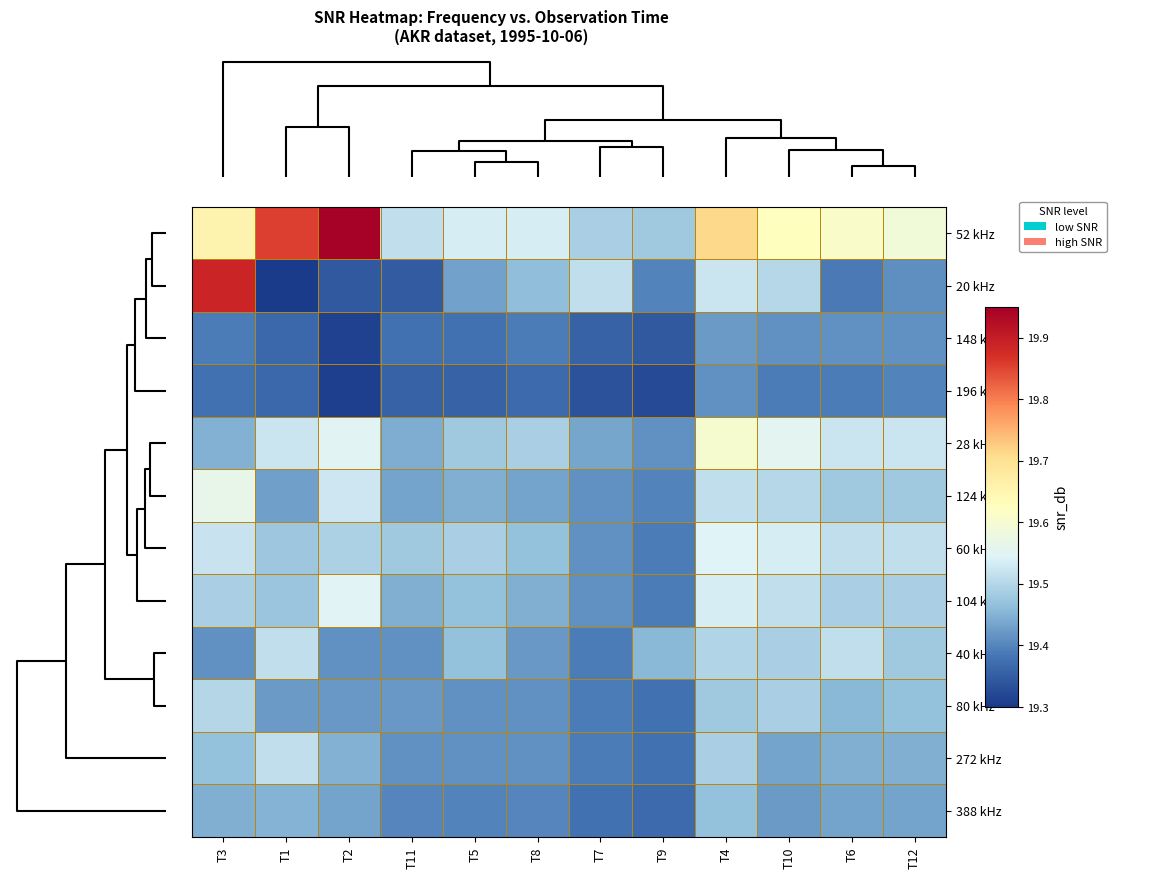

Reading right to left, list all the values displayed in this chart.

52 kHz: T12=19.6	T6=19.6	T10=19.6	T4=19.7	T9=19.5	T7=19.5	T8=19.5	T5=19.5	T11=19.5	T2=19.9	T1=19.9	T3=19.7
20 kHz: T12=19.4	T6=19.4	T10=19.5	T4=19.5	T9=19.4	T7=19.5	T8=19.5	T5=19.4	T11=19.3	T2=19.3	T1=19.2	T3=19.9
148 kHz: T12=19.4	T6=19.4	T10=19.4	T4=19.4	T9=19.3	T7=19.4	T8=19.4	T5=19.4	T11=19.4	T2=19.3	T1=19.4	T3=19.4
196 kHz: T12=19.4	T6=19.4	T10=19.4	T4=19.4	T9=19.3	T7=19.3	T8=19.4	T5=19.4	T11=19.4	T2=19.3	T1=19.4	T3=19.4
28 kHz: T12=19.5	T6=19.5	T10=19.6	T4=19.6	T9=19.4	T7=19.4	T8=19.5	T5=19.5	T11=19.4	T2=19.6	T1=19.5	T3=19.4
124 kHz: T12=19.5	T6=19.5	T10=19.5	T4=19.5	T9=19.4	T7=19.4	T8=19.4	T5=19.4	T11=19.4	T2=19.5	T1=19.4	T3=19.6
60 kHz: T12=19.5	T6=19.5	T10=19.5	T4=19.5	T9=19.4	T7=19.4	T8=19.5	T5=19.5	T11=19.5	T2=19.5	T1=19.5	T3=19.5
104 kHz: T12=19.5	T6=19.5	T10=19.5	T4=19.5	T9=19.4	T7=19.4	T8=19.4	T5=19.5	T11=19.4	T2=19.5	T1=19.5	T3=19.5
40 kHz: T12=19.5	T6=19.5	T10=19.5	T4=19.5	T9=19.5	T7=19.4	T8=19.4	T5=19.5	T11=19.4	T2=19.4	T1=19.5	T3=19.4
80 kHz: T12=19.5	T6=19.5	T10=19.5	T4=19.5	T9=19.4	T7=19.4	T8=19.4	T5=19.4	T11=19.4	T2=19.4	T1=19.4	T3=19.5
272 kHz: T12=19.4	T6=19.4	T10=19.4	T4=19.5	T9=19.4	T7=19.4	T8=19.4	T5=19.4	T11=19.4	T2=19.4	T1=19.5	T3=19.5
388 kHz: T12=19.4	T6=19.4	T10=19.4	T4=19.5	T9=19.4	T7=19.4	T8=19.4	T5=19.4	T11=19.4	T2=19.4	T1=19.5	T3=19.4